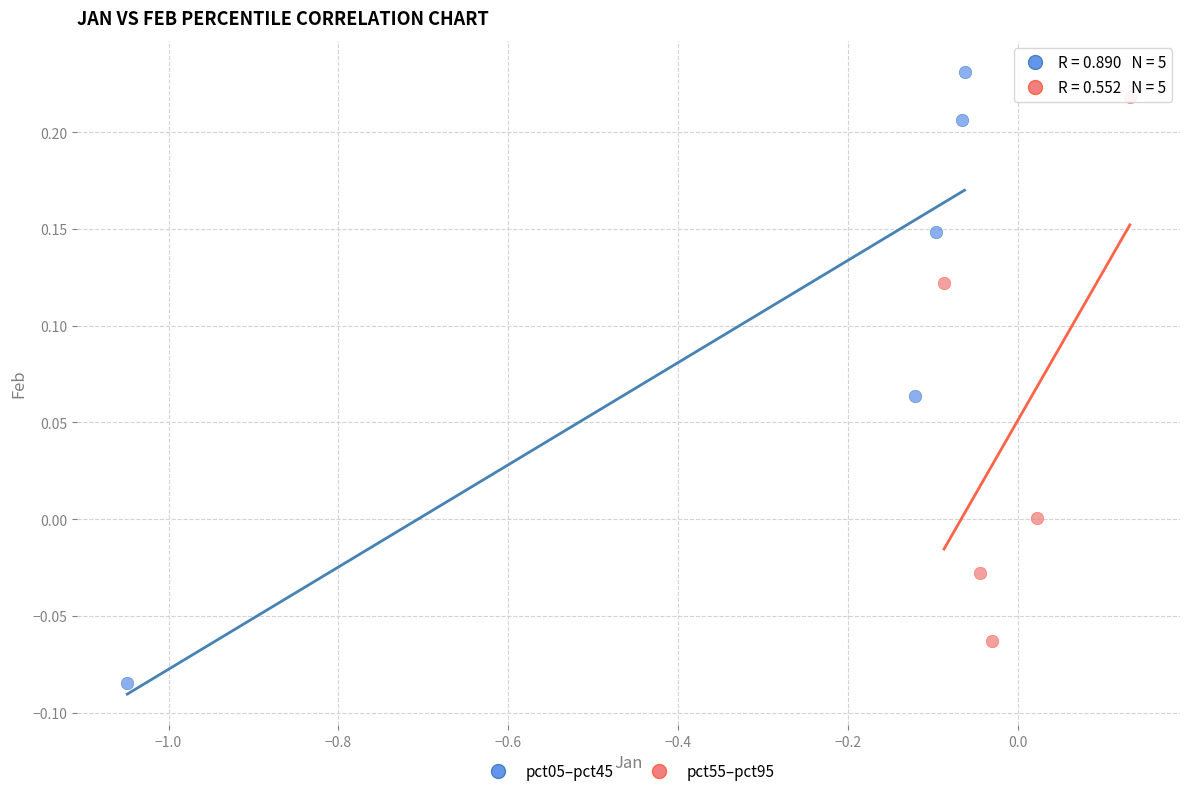

Which series contains the lowest Y value?

pct05–pct45